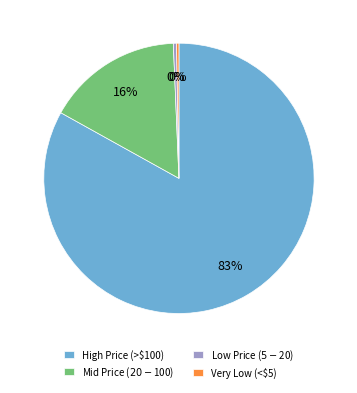

Is there any slice that represents more than half of the pie?

Yes